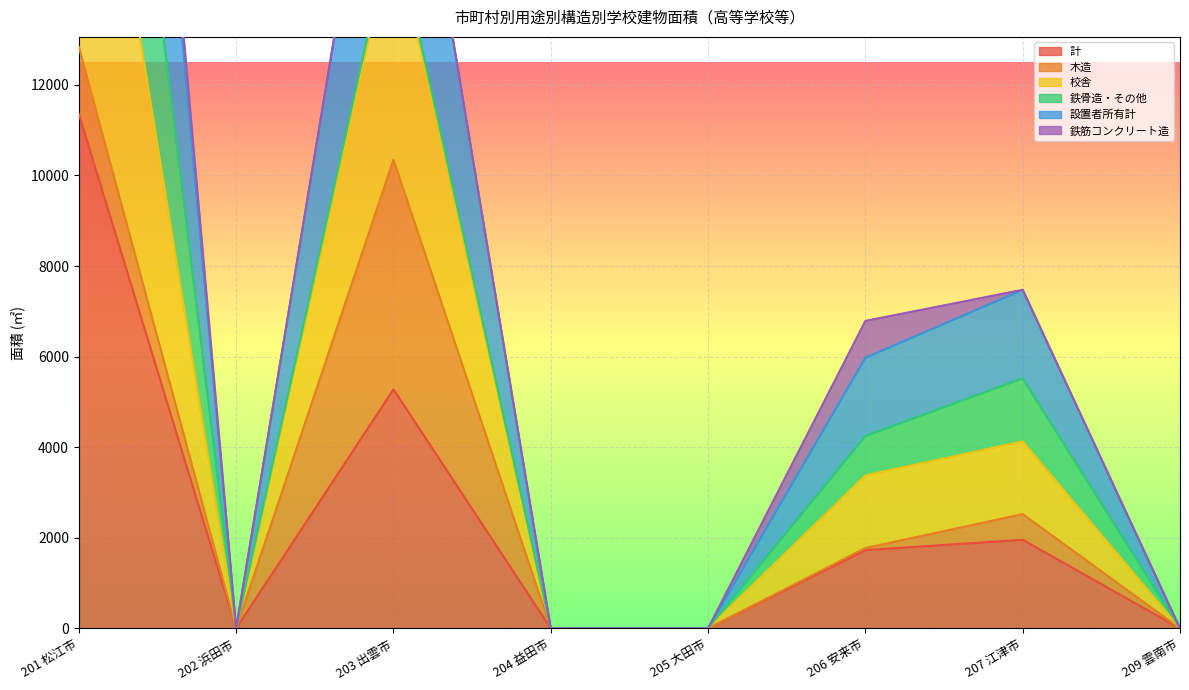

At which label is 計 closest to 5678?

203 出雲市